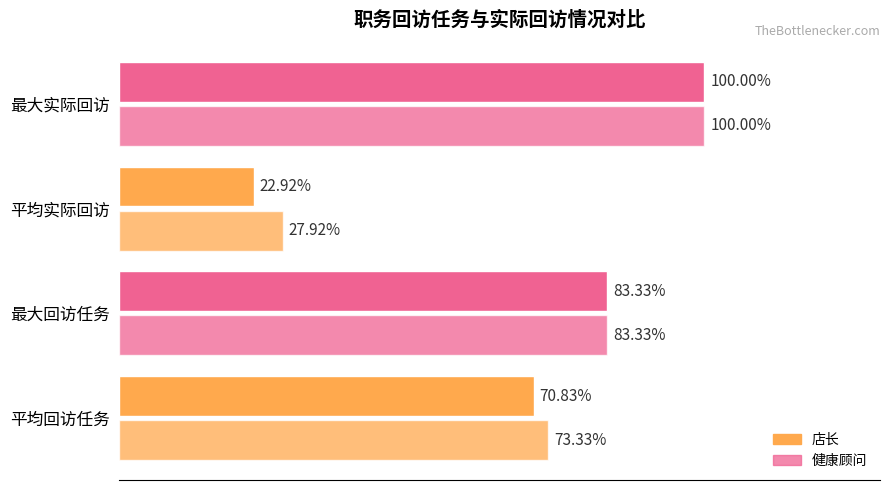

Are the bars horizontal?

Yes